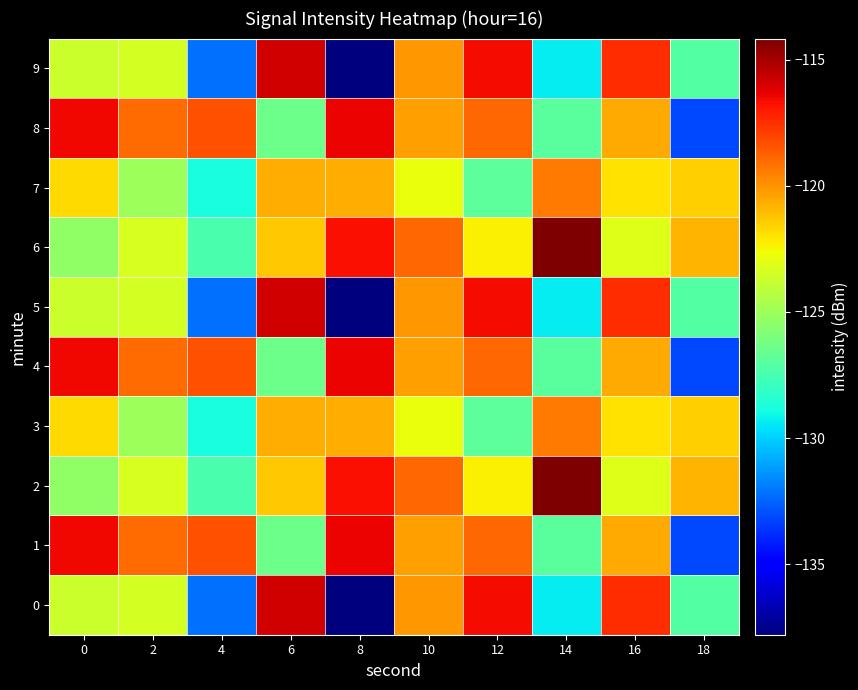

At which category is the sum across all series the highest?

16